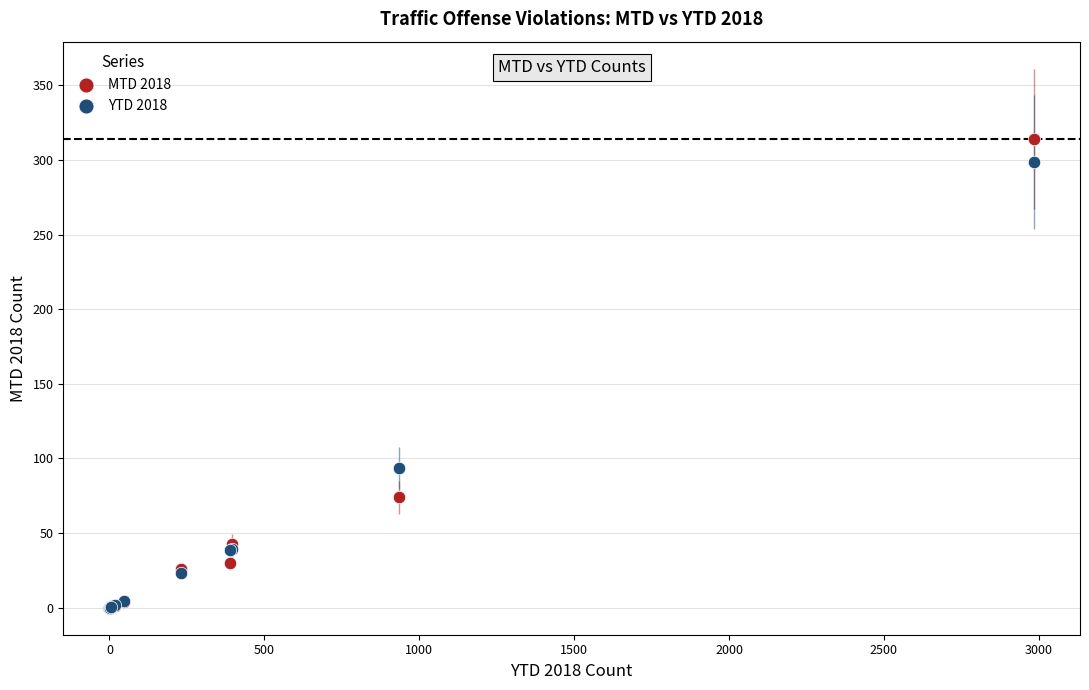

In the MTD 2018 series, what Y value is closest to 157?

74.0